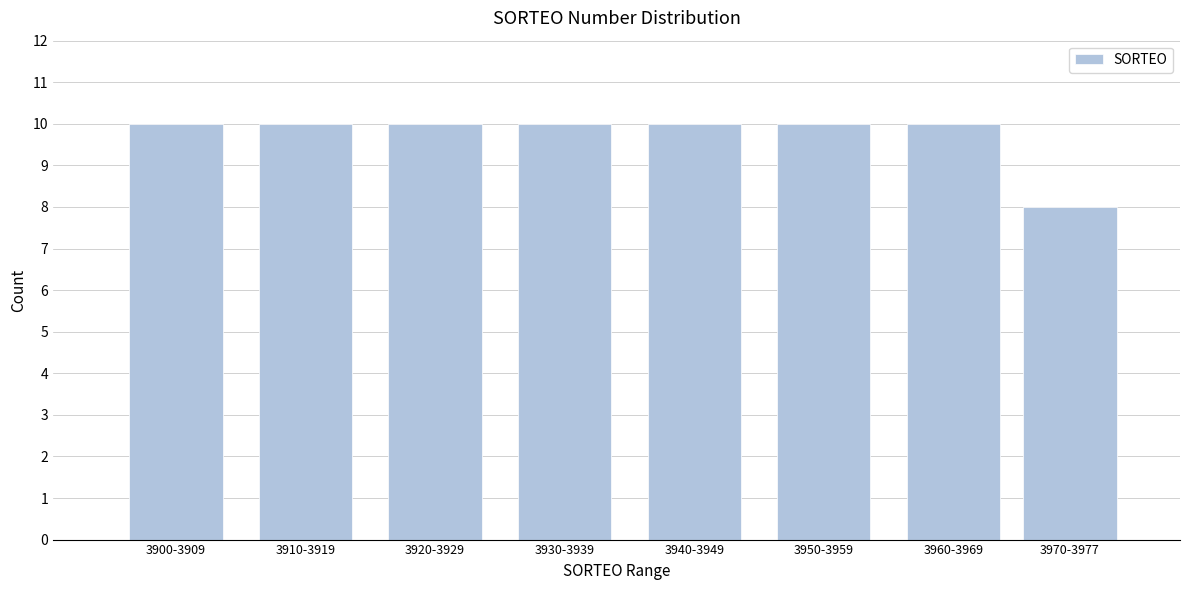

Reading left to right, what are all the values shown in this chart?

3900-3909=10	3910-3919=10	3920-3929=10	3930-3939=10	3940-3949=10	3950-3959=10	3960-3969=10	3970-3977=8